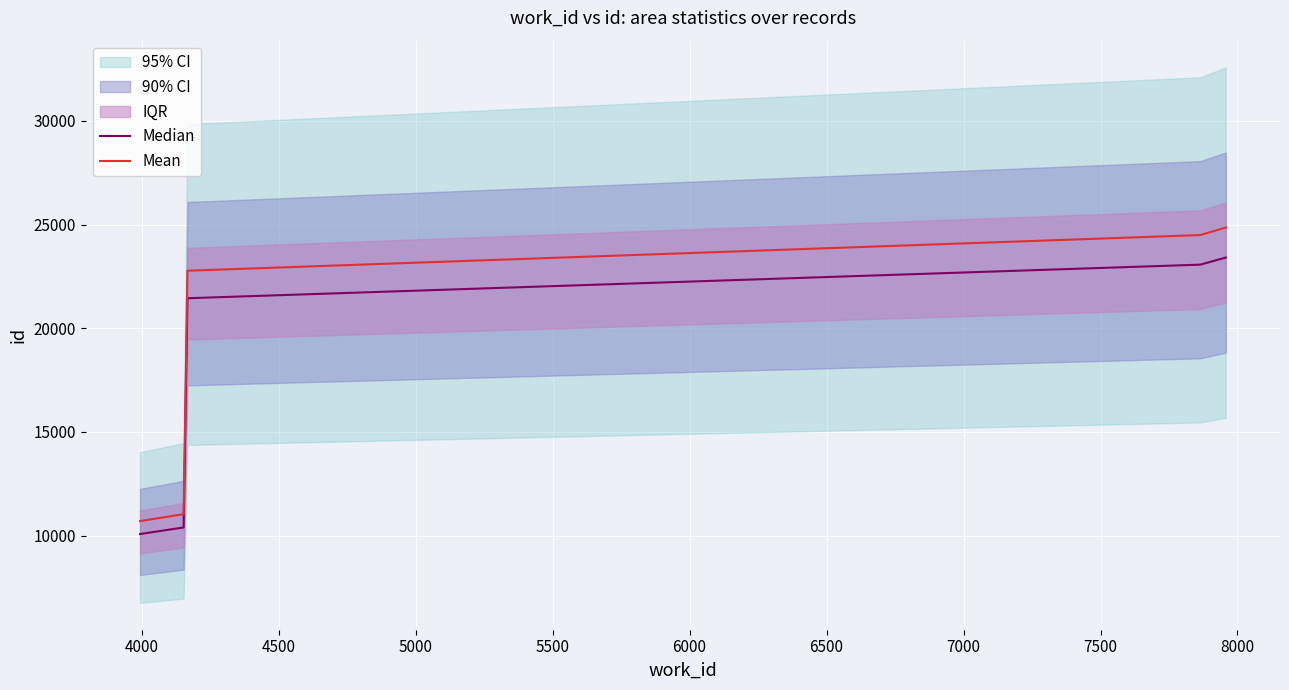

True or false: Mean has more than 2 points higher than both neighbors.

False